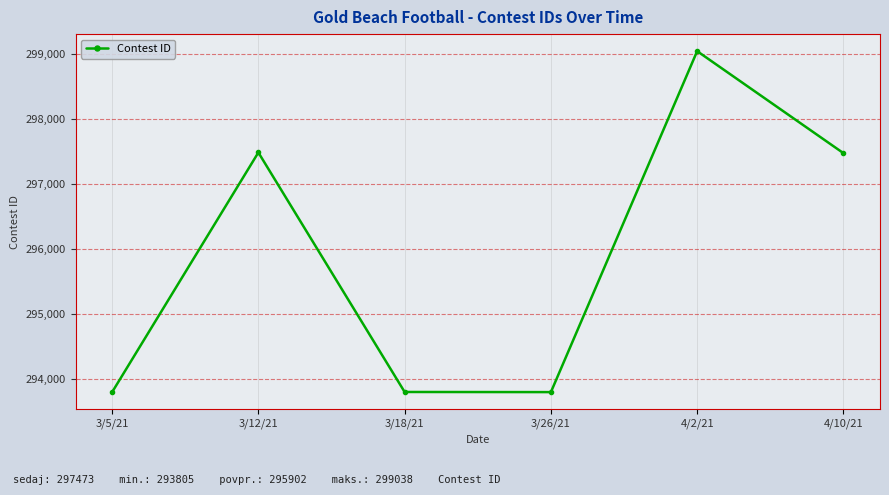

What is the maximum value shown in the chart?

299038